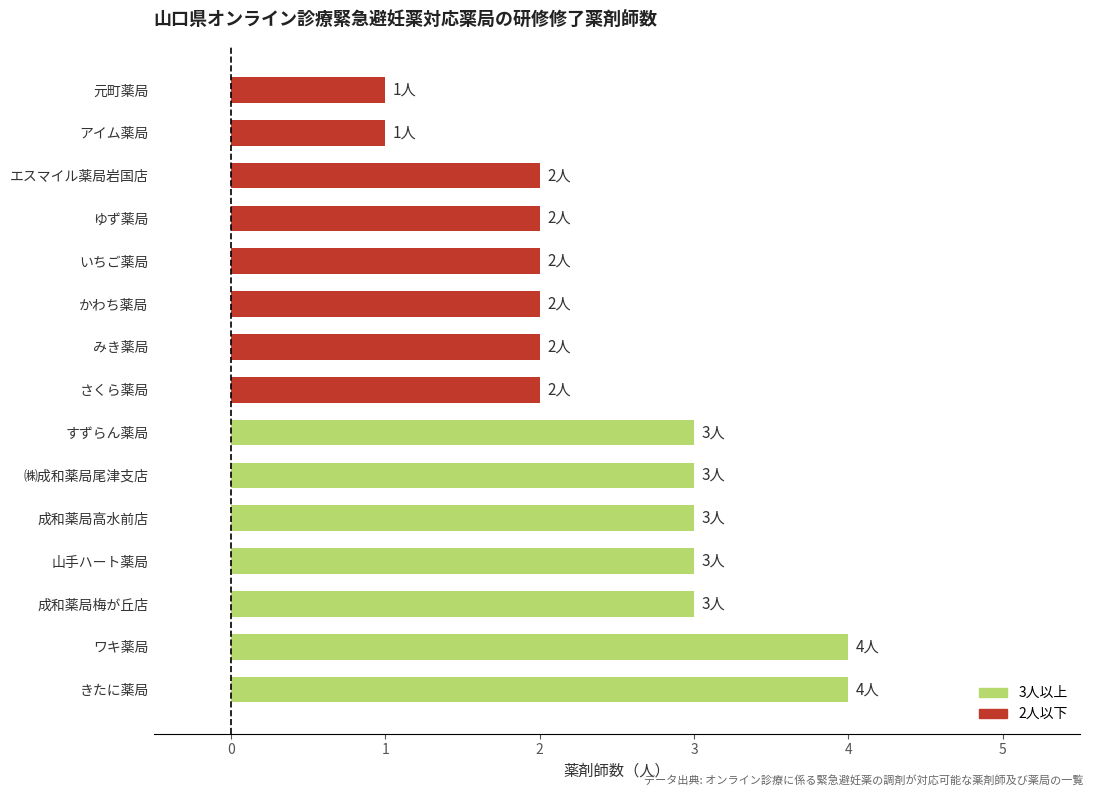

What is the smallest value displayed?

1